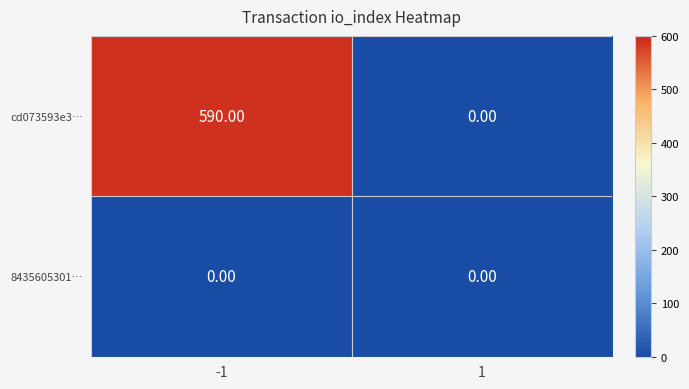

Which series has the largest total across all categories?

cd073593e3…